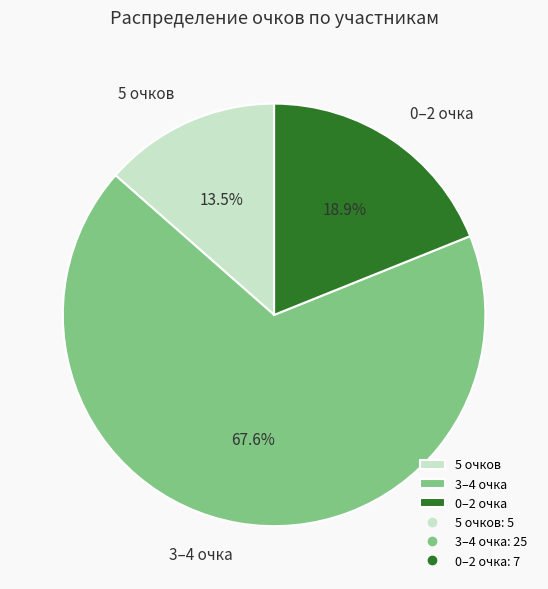

Rank the categories by value from highest to lowest.

3–4 очка, 0–2 очка, 5 очков